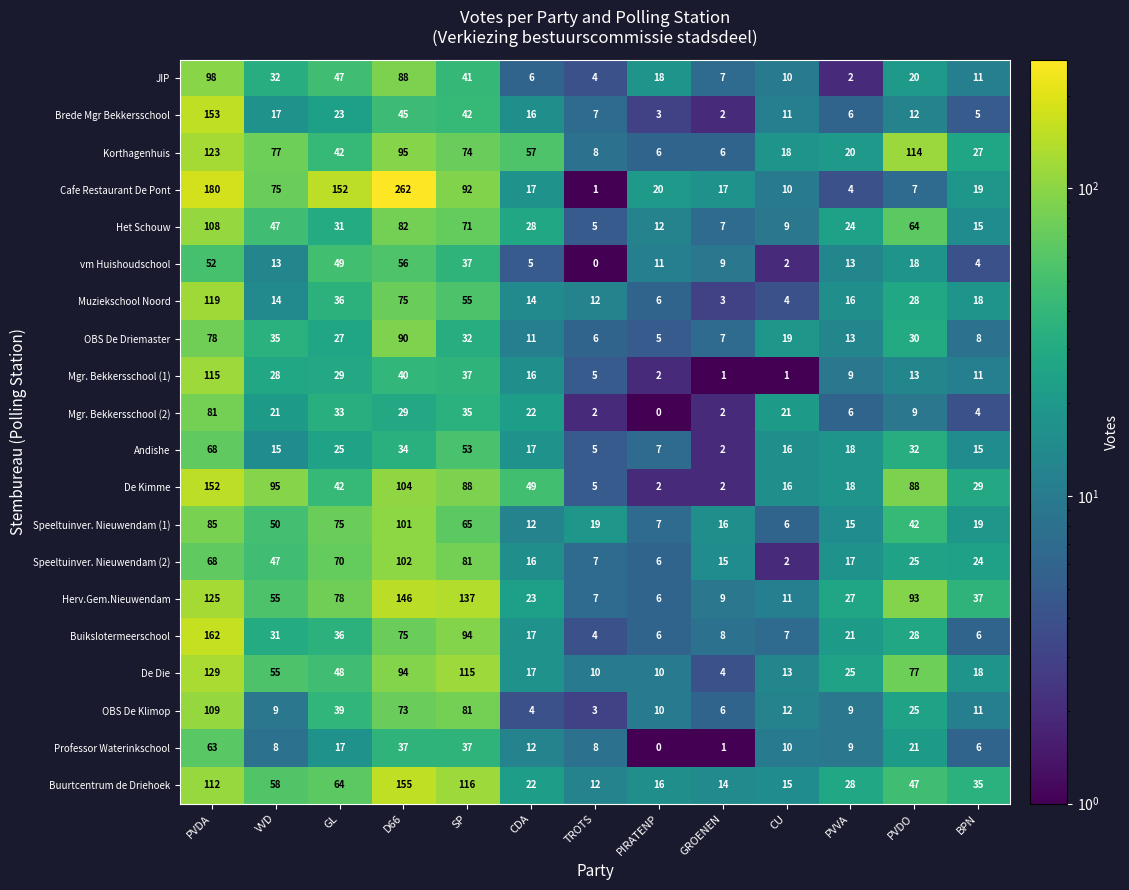

The Korthagenhuis series shows 2 at PIRATENP. True or false?

False